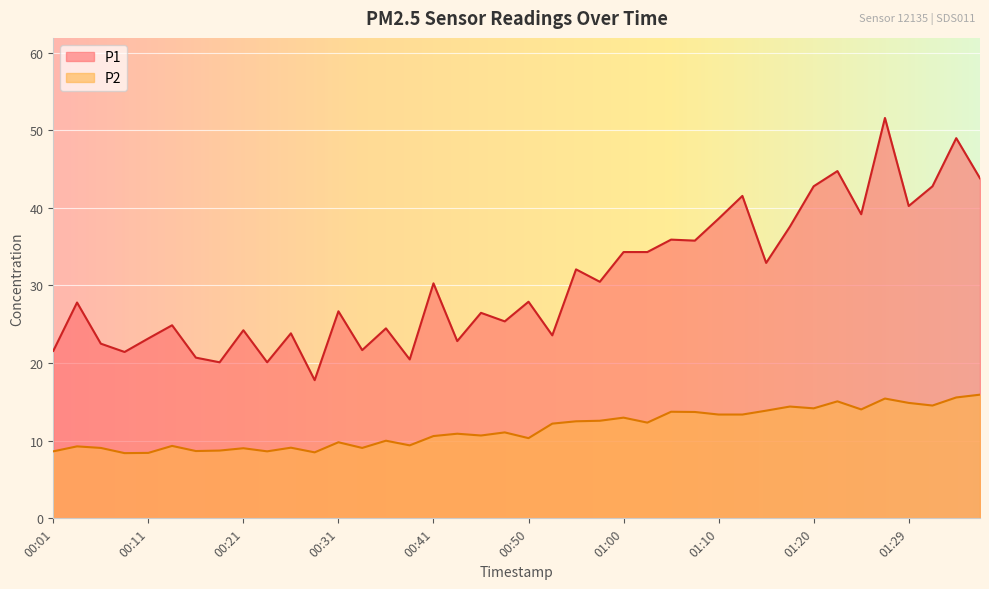

Reading left to right, list all the values displayed in this chart.

P1: 00:01=21.6	00:04=27.8	00:06=22.5	00:09=21.4	00:11=23.2	00:13=24.9	00:16=20.7	00:18=20.1	00:21=24.2	00:23=20.1	00:26=23.8	00:28=17.8	00:31=26.7	00:33=21.7	00:36=24.5	00:38=20.5	00:41=30.3	00:43=22.8	00:45=26.5	00:48=25.4	00:50=27.9	00:53=23.6	00:55=32.1	00:58=30.5	01:00=34.3	01:02=34.3	01:05=35.9	01:07=35.8	01:10=38.6	01:12=41.5	01:15=32.9	01:17=37.6	01:20=42.8	01:22=44.7	01:24=39.2	01:27=51.6	01:29=40.2	01:32=42.8	01:34=49.0	01:37=43.8
P2: 00:01=8.6	00:04=9.3	00:06=9.1	00:09=8.4	00:11=8.4	00:13=9.3	00:16=8.7	00:18=8.7	00:21=9.0	00:23=8.6	00:26=9.1	00:28=8.5	00:31=9.8	00:33=9.1	00:36=10.0	00:38=9.4	00:41=10.6	00:43=10.9	00:45=10.7	00:48=11.1	00:50=10.3	00:53=12.2	00:55=12.5	00:58=12.6	01:00=13.0	01:02=12.3	01:05=13.7	01:07=13.7	01:10=13.4	01:12=13.4	01:15=13.9	01:17=14.4	01:20=14.2	01:22=15.1	01:24=14.0	01:27=15.4	01:29=14.9	01:32=14.5	01:34=15.6	01:37=15.9